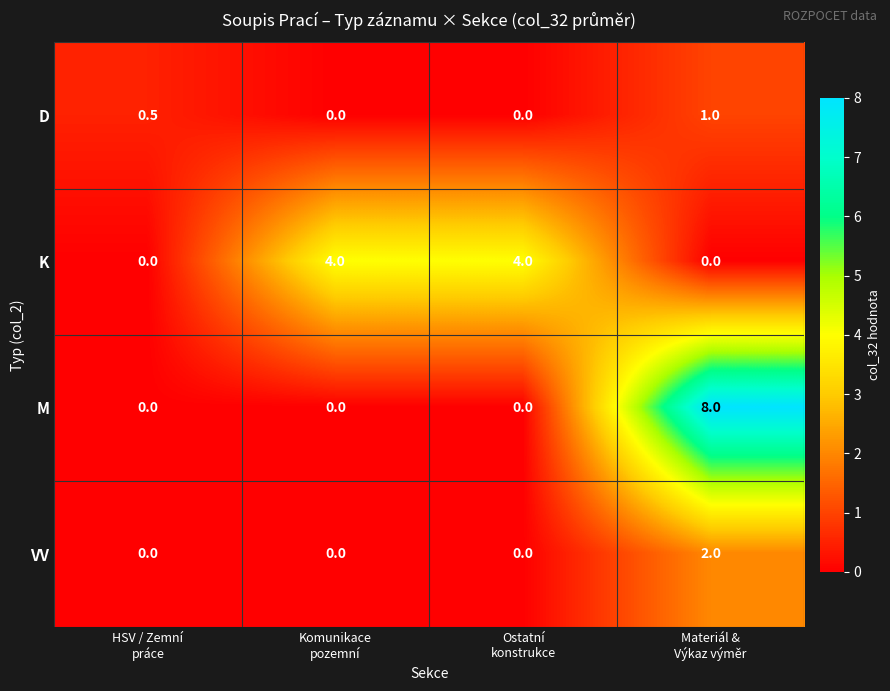

What is the maximum value shown in the chart?

8.0